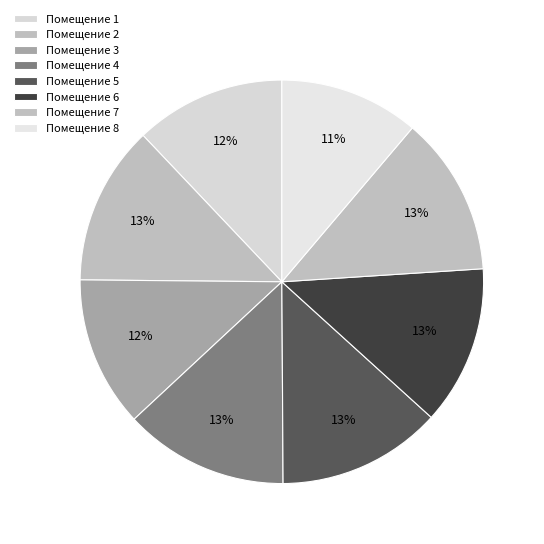

How many slices are in this pie chart?

8